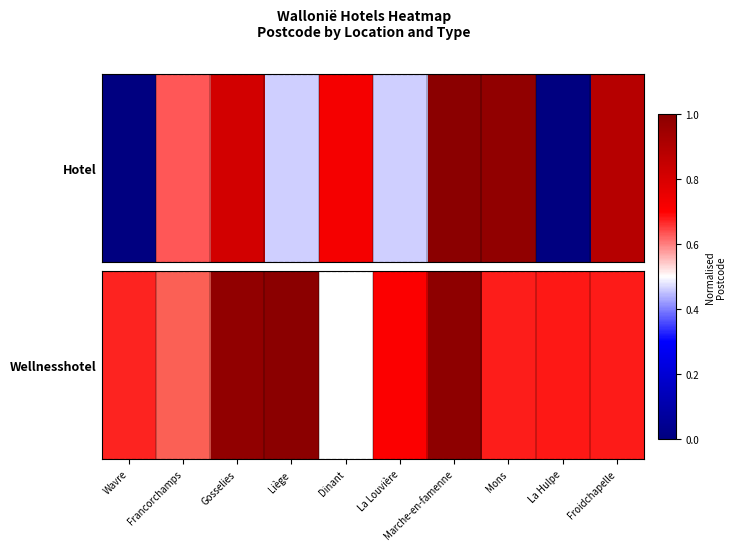

What is the sum of the values at Francorchamps and Mons?

1.1